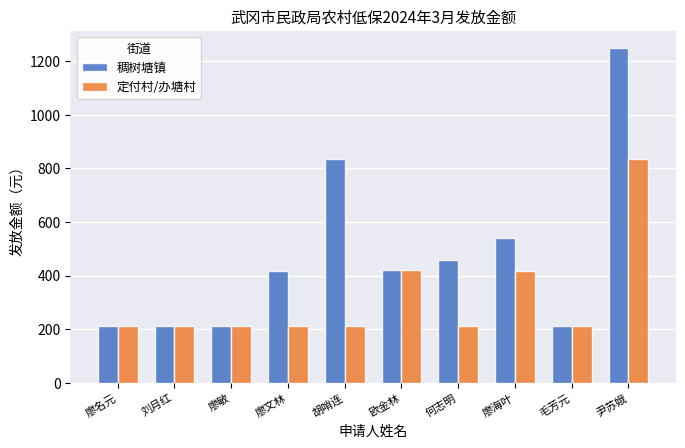

True or false: 稠树塘镇 has a value of 210 at 刘月红.

True